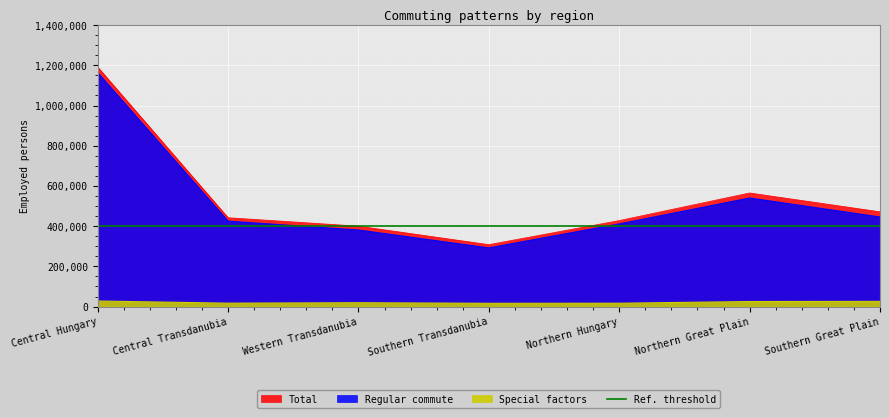

What is the lowest value of the Total series?

308015